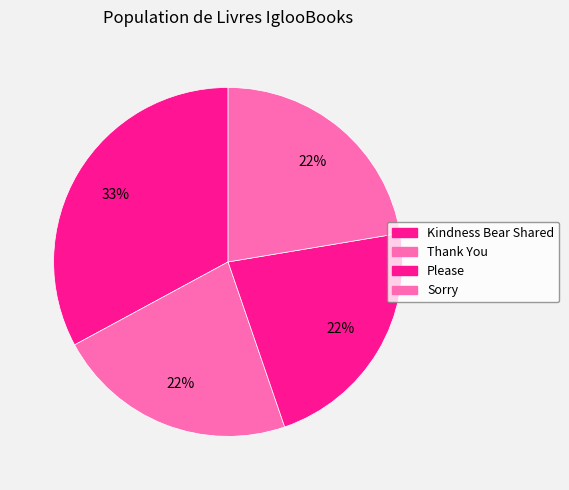

True or false: Kindness Bear Shared accounts for 18% of the total.

False